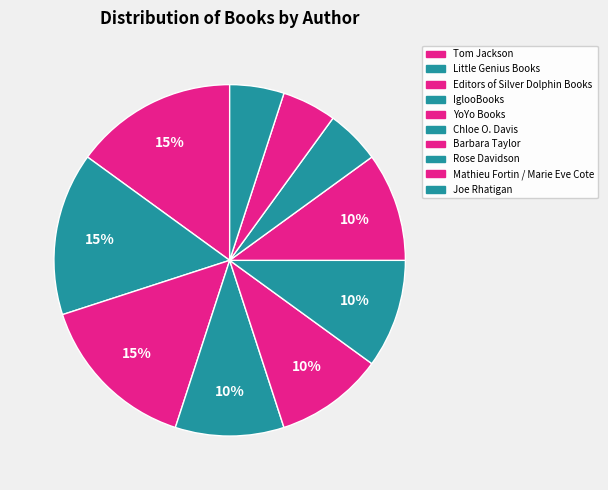

Which slice is the largest?

Tom Jackson